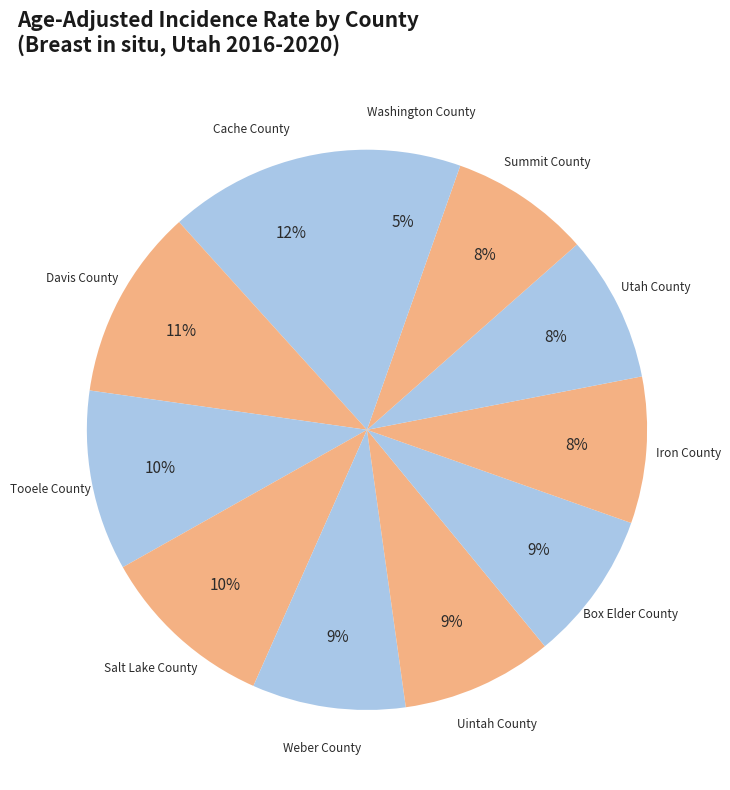

Does any single category account for the majority?

No